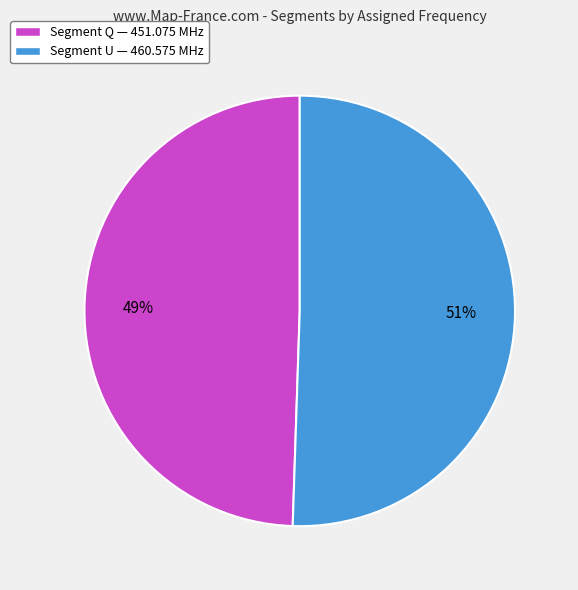

To the nearest percent, what is the average slice percentage?

50%